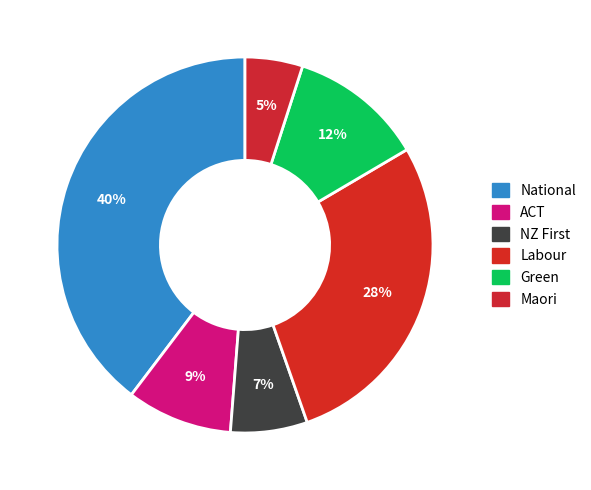

Which category has the smallest portion of the pie?

Maori